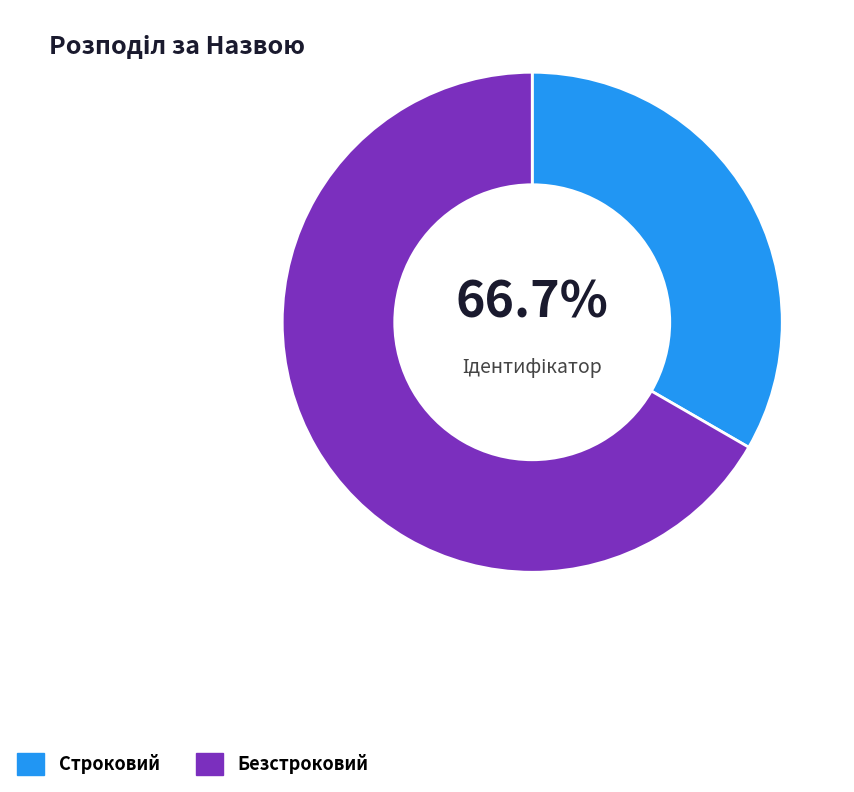

To the nearest percent, what is the difference between the largest and smallest slice percentages?

33%